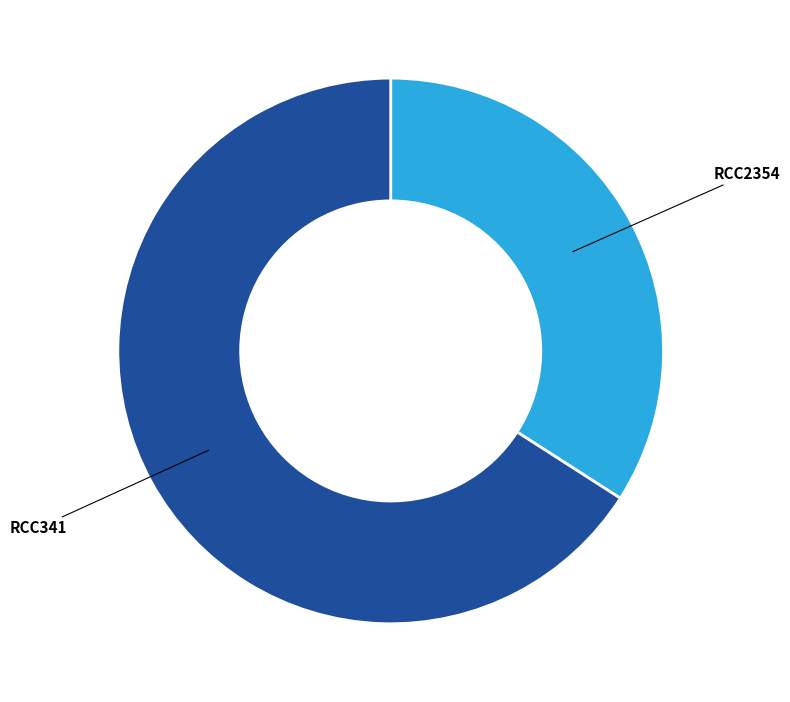

Count the number of slices in the pie.

2